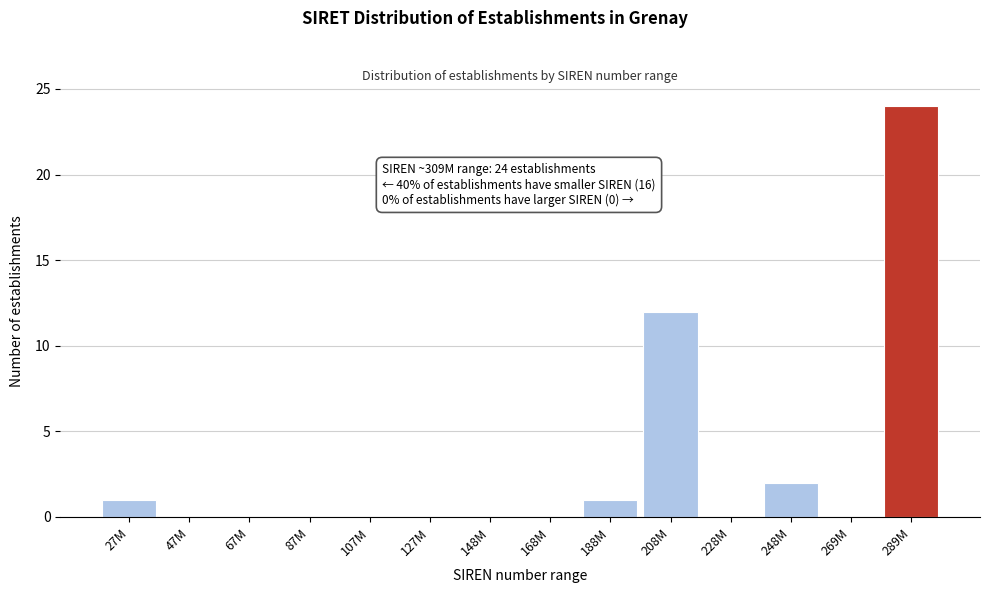

Reading right to left, list all the values displayed in this chart.

289M=24	269M=0	248M=2	228M=0	208M=12	188M=1	168M=0	148M=0	127M=0	107M=0	87M=0	67M=0	47M=0	27M=1